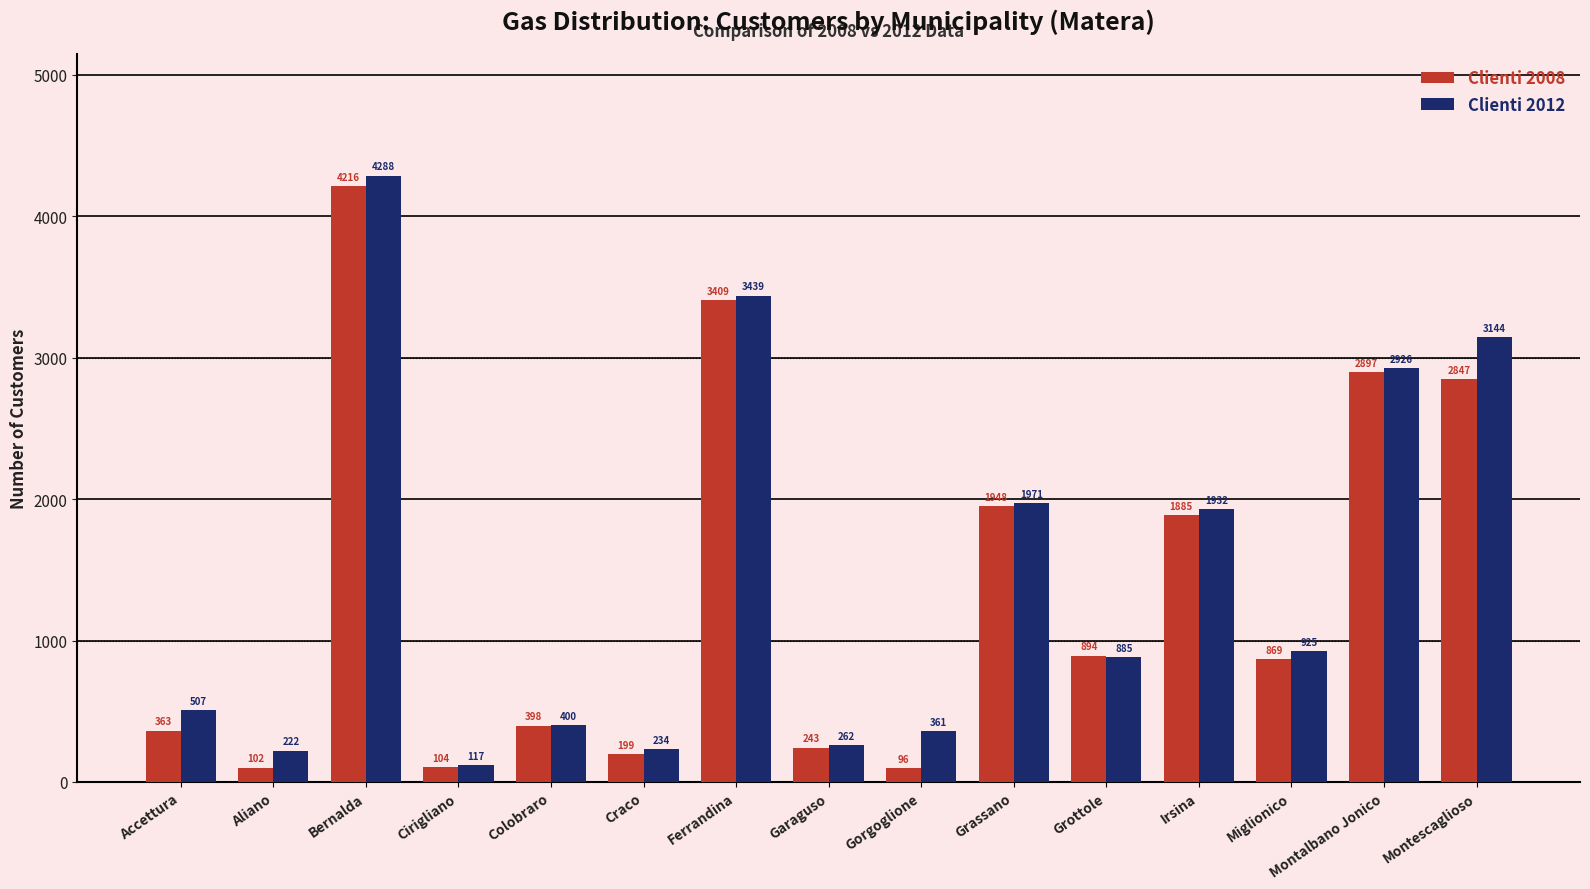

What is the label of the 13th bar from the left?

Miglionico